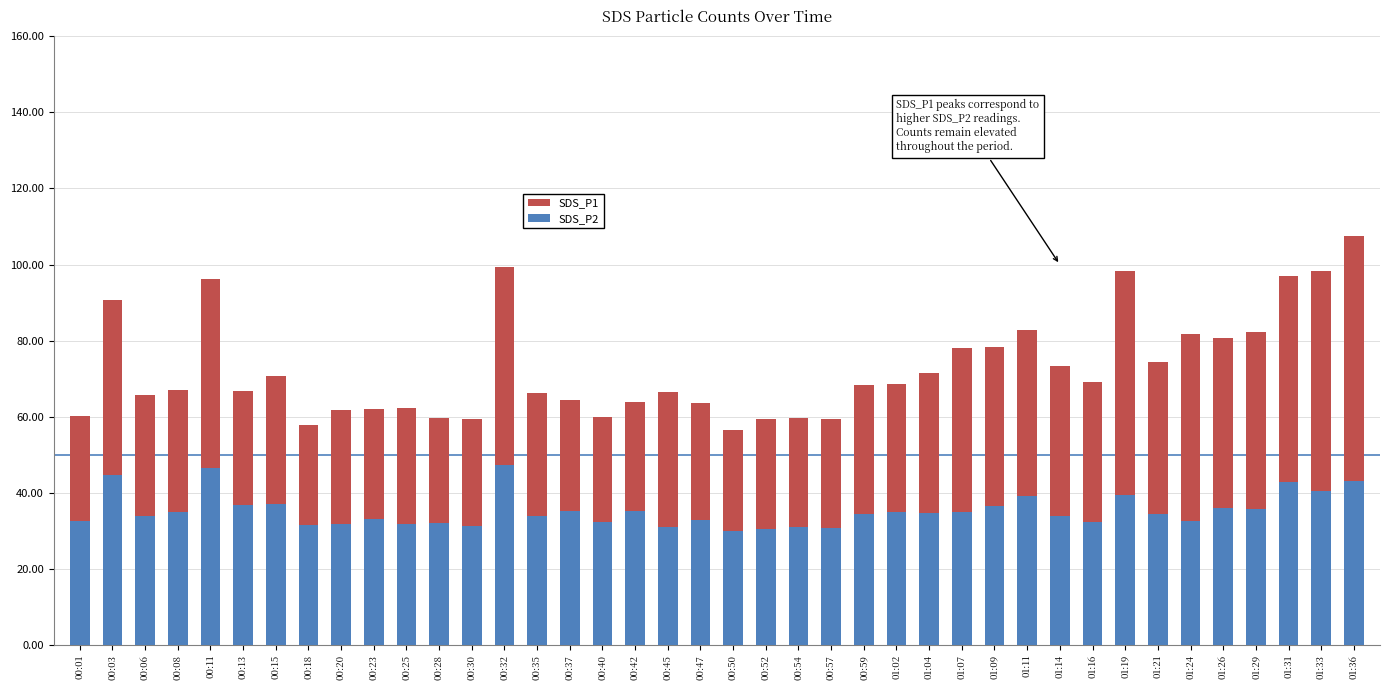

Reading left to right, what are all the values shown in this chart?

SDS_P1: 60.3	90.8	65.7	67.1	96.3	66.8	70.8	58.0	61.8	61.9	62.4	59.6	59.4	99.5	66.2	64.4	60.0	64.0	66.4	63.7	56.5	59.3	59.6	59.4	68.5	68.6	71.4	78.1	78.4	82.9	73.4	69.1	98.3	74.4	81.8	80.8	82.3	97.0	98.4	107.6
SDS_P2: 32.6	44.8	34.0	34.9	46.4	36.8	37.0	31.5	31.7	33.2	31.7	32.1	31.3	47.4	34.0	35.2	32.4	35.3	30.9	32.9	30.1	30.4	31.0	30.9	34.4	35.0	34.7	34.9	36.5	39.2	33.9	32.4	39.3	34.4	32.5	36.1	35.8	42.8	40.4	43.2